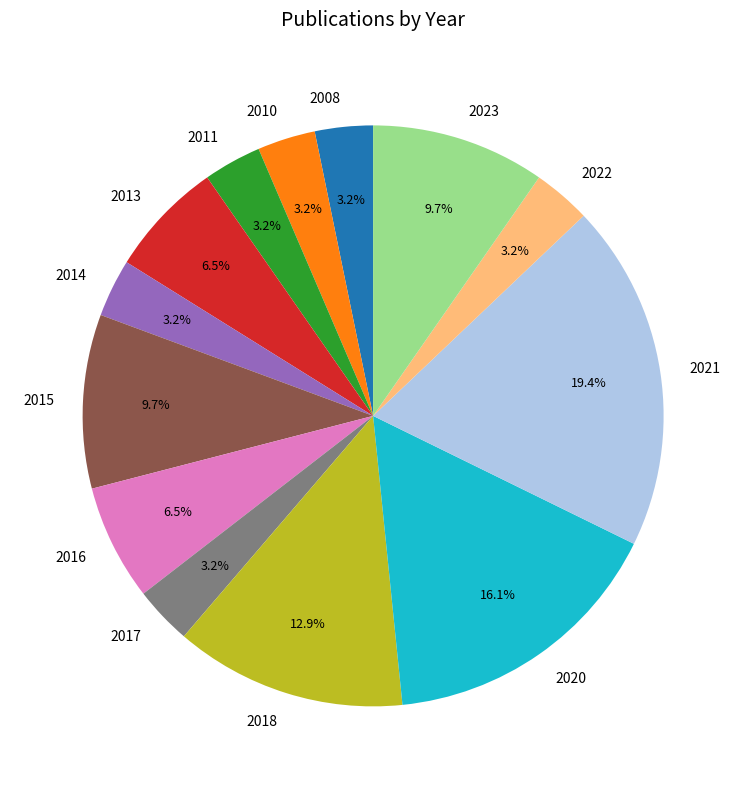

True or false: 2021 accounts for 33% of the total.

False